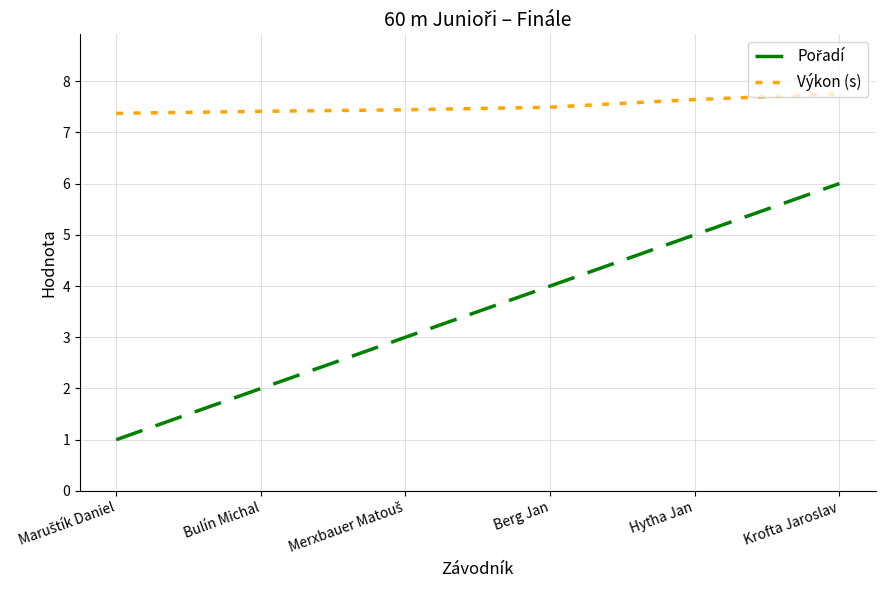

What is the difference between the maximum and minimum values in the Výkon (s) series?

0.4